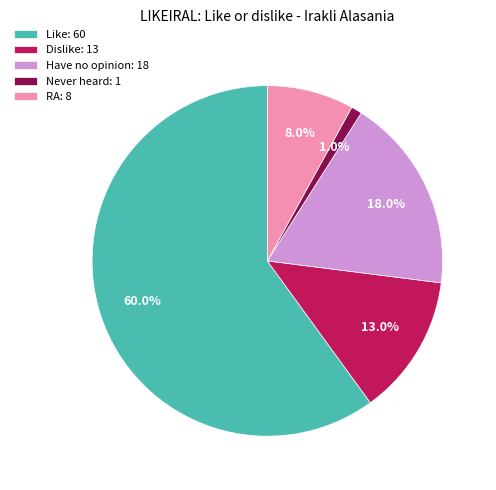

Does any single category account for the majority?

Yes